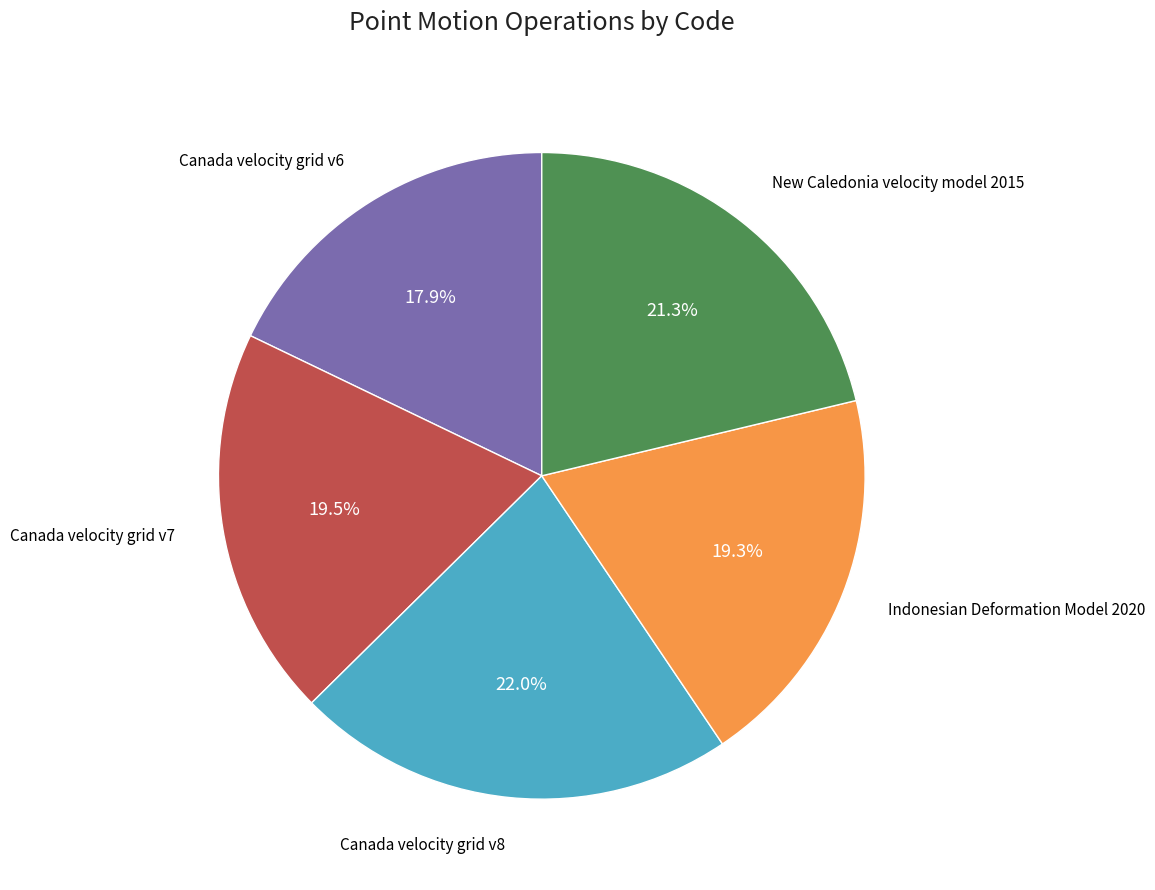

Is there any slice that represents more than half of the pie?

No